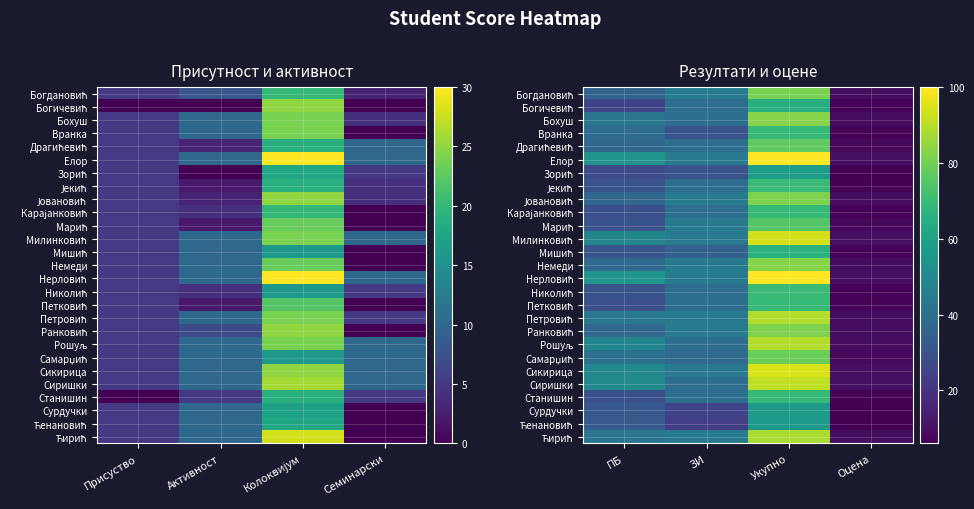

List the labels in order of Карајанковић value, largest first.

Укупно, ЗИ, ПБ, Оцена